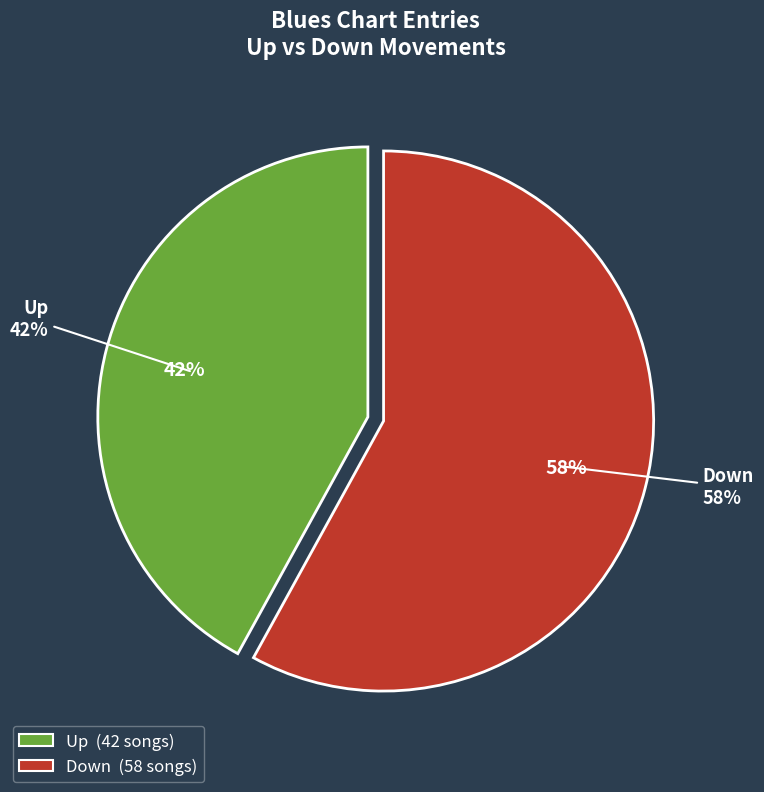

How many segments does this pie chart have?

2